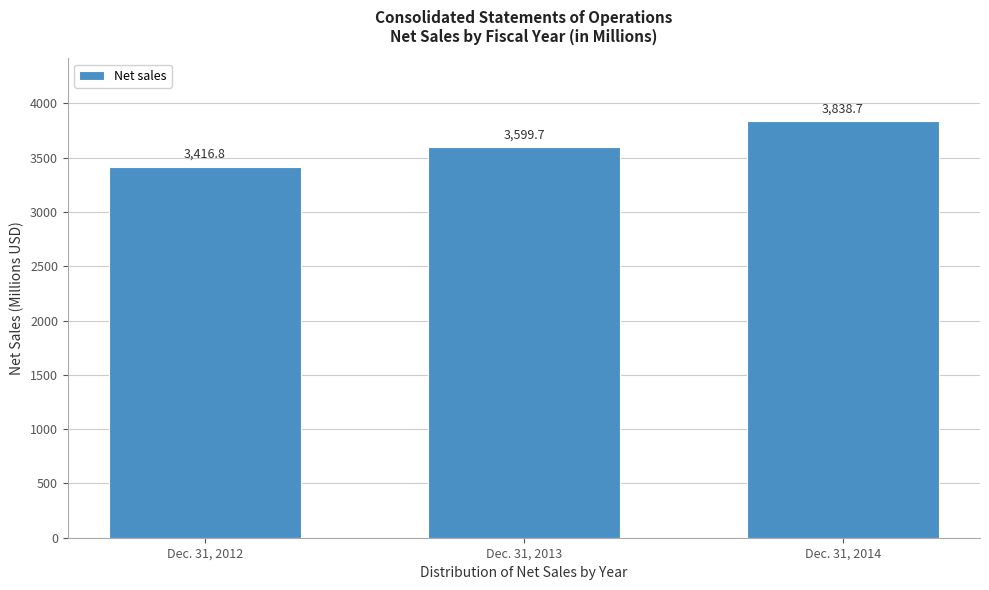

Reading left to right, list all the values displayed in this chart.

Dec. 31, 2012=3416.8	Dec. 31, 2013=3599.7	Dec. 31, 2014=3838.7